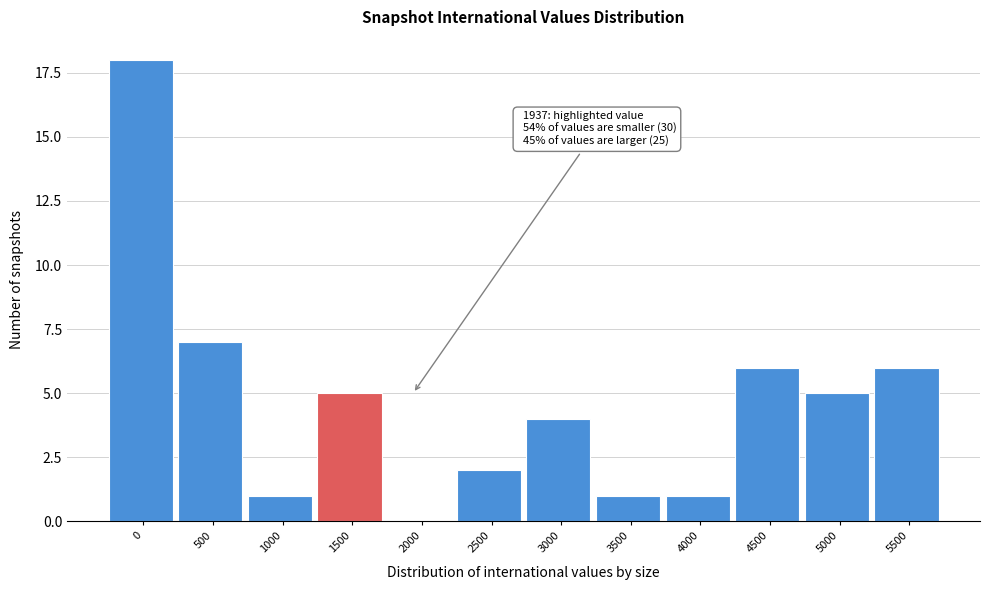

Reading left to right, extract all data points from this chart.

0=18	500=7	1000=1	1500=5	2000=0	2500=2	3000=4	3500=1	4000=1	4500=6	5000=5	5500=6